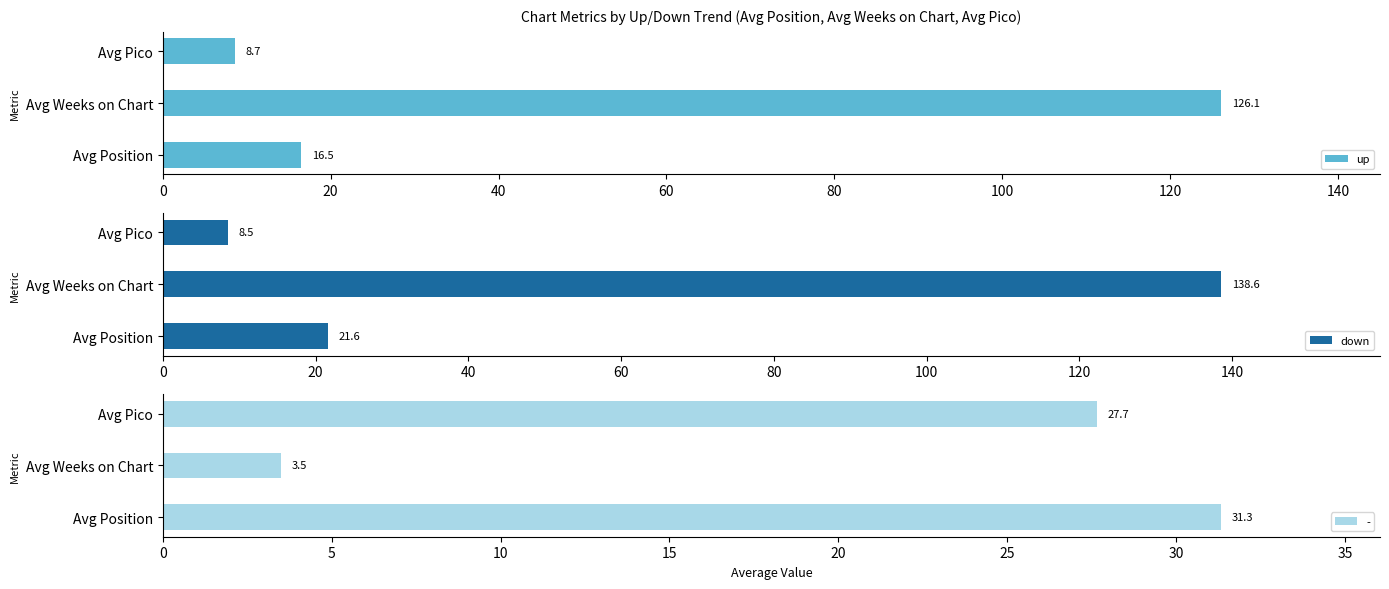

List the labels in order of up value, largest first.

Avg Weeks on Chart, Avg Position, Avg Pico